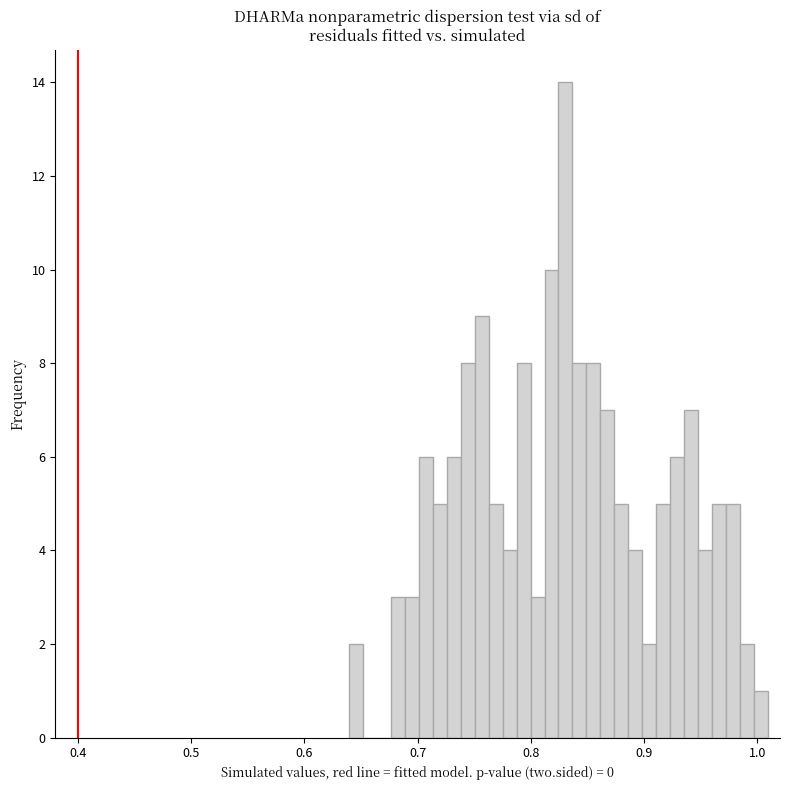

Around what value on the x-axis is the tallest bar? Give the approximate position of its centre, as read against the axis.

0.83